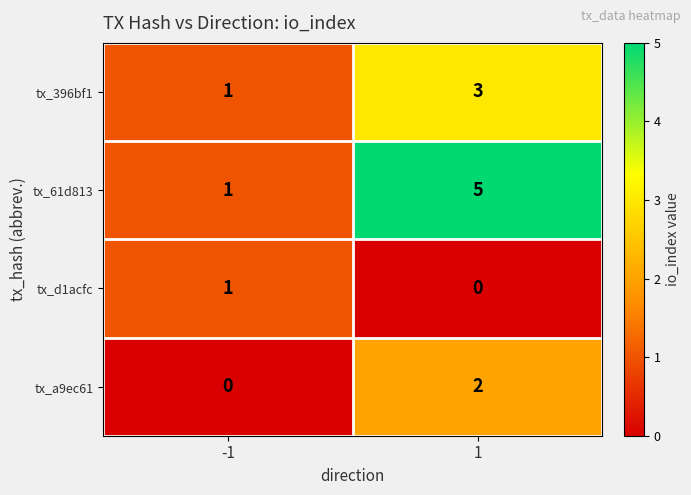

What is the total value across all series at 1?

10